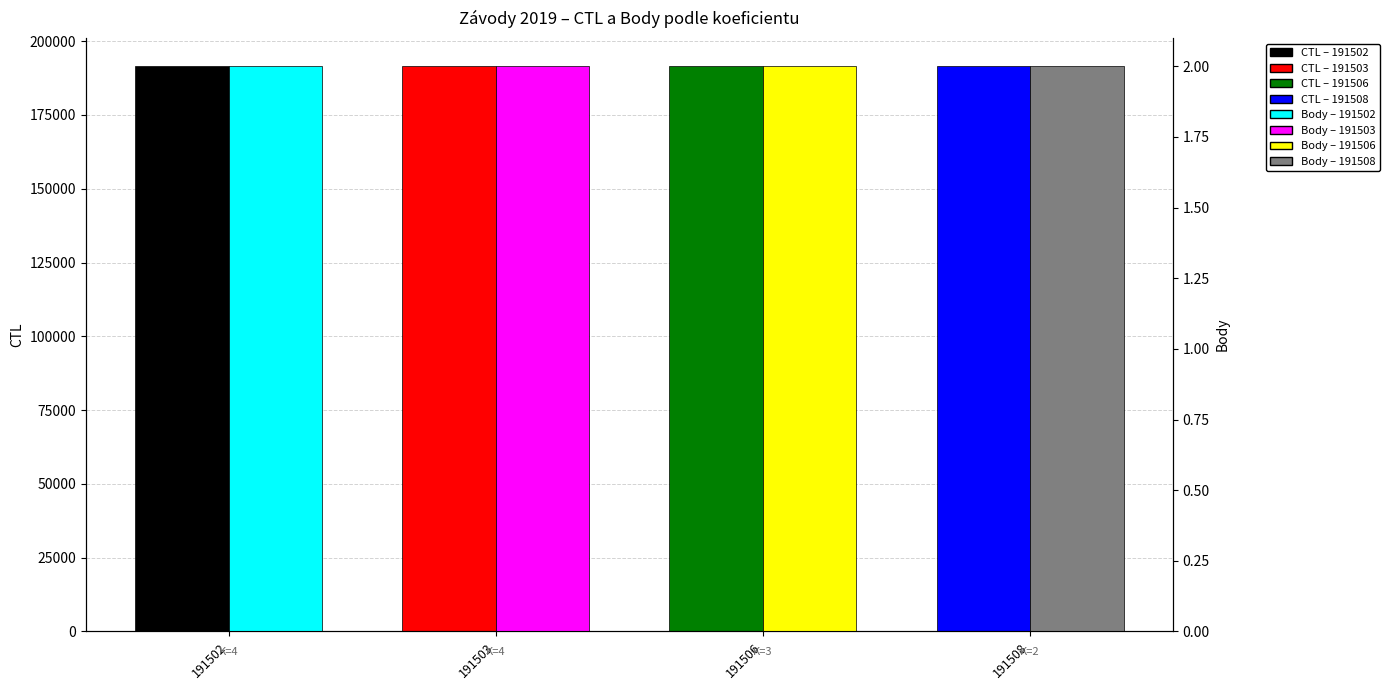

How many values in the CTL series are below 191506?

2